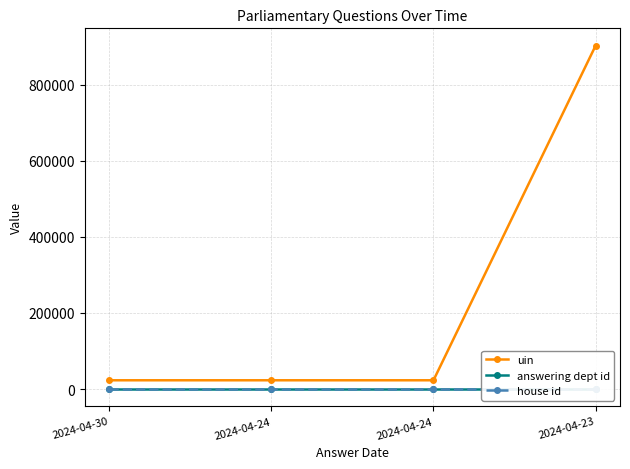

The value of house id at 2024-04-30 is 1. True or false?

False